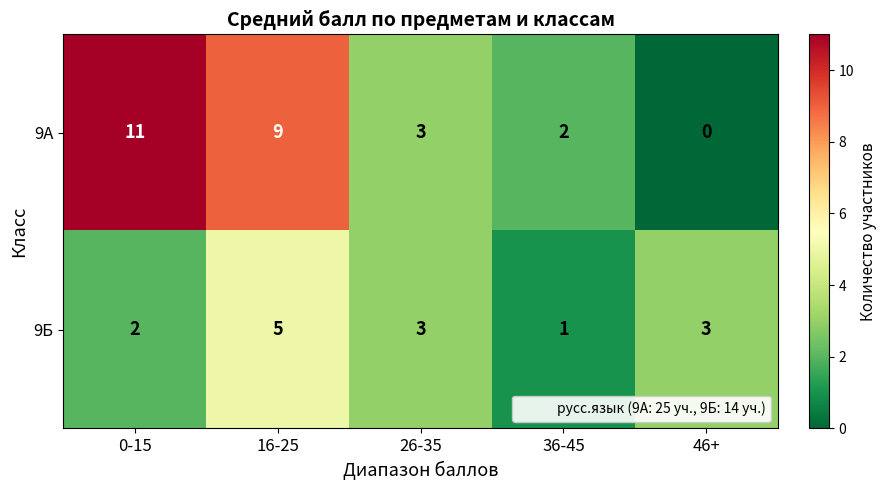

What is the total value across all series at 26-35?

6